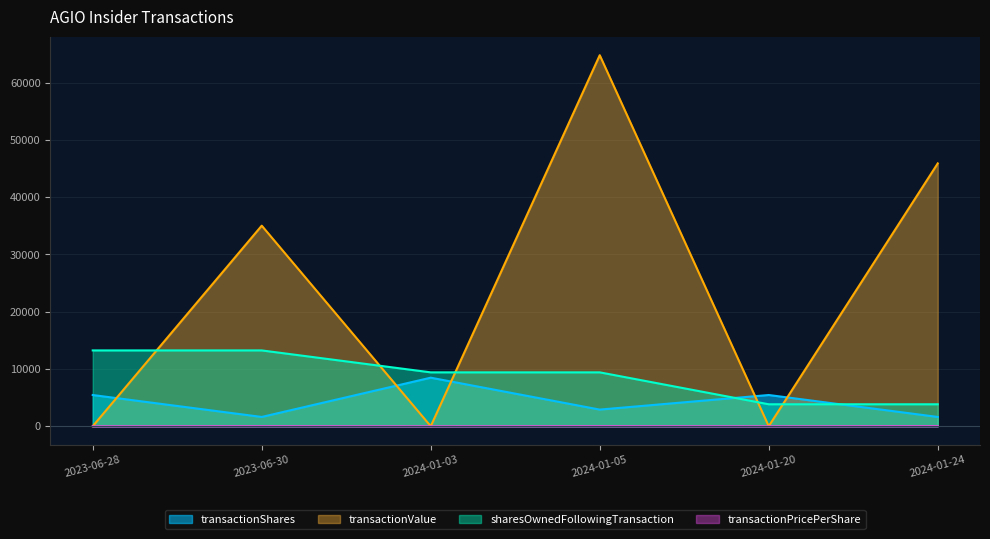

Which series has the widest spread of values?

transactionValue